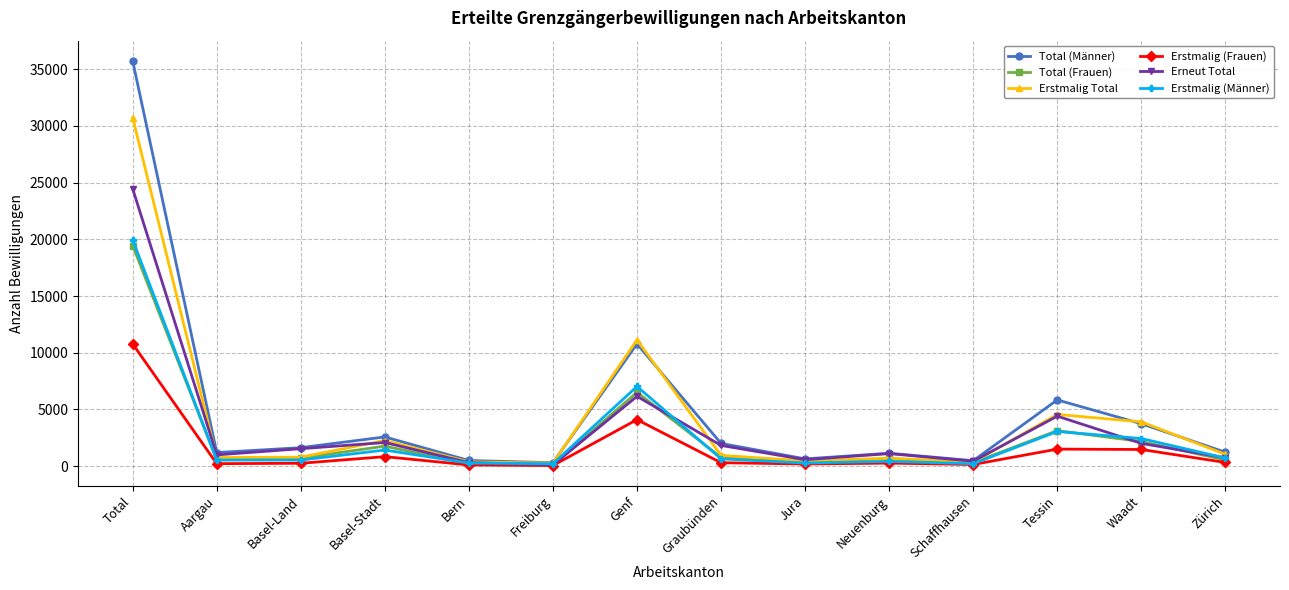

Between Total and Basel-Stadt, which series saw the biggest shift?

Total (Männer)